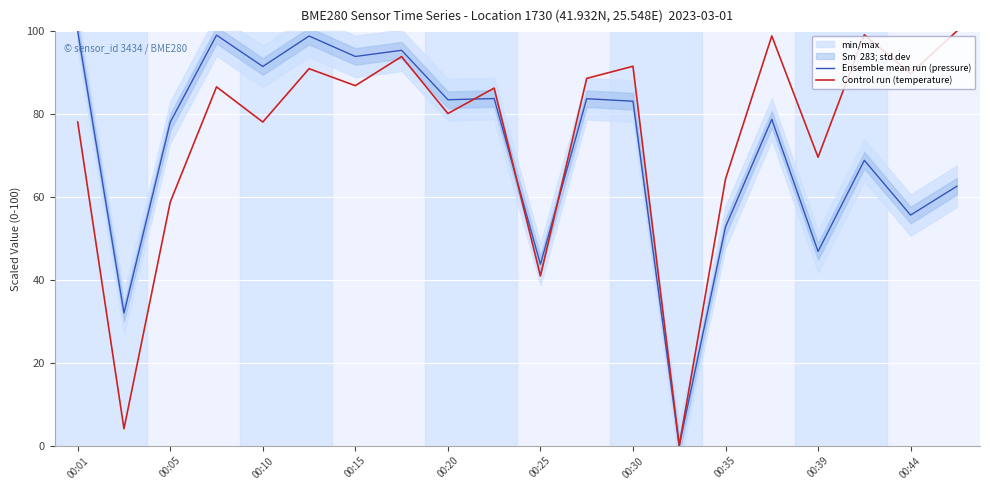

What is the maximum value for Ensemble mean run (pressure)?

100.0